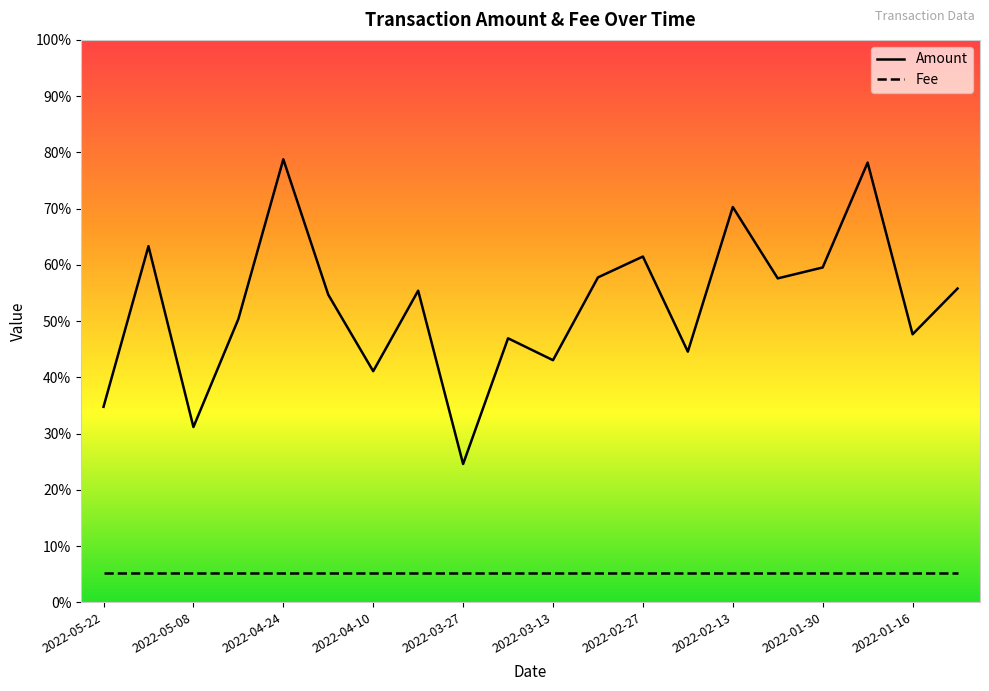

What are all the series names shown in the legend?

Amount, Fee